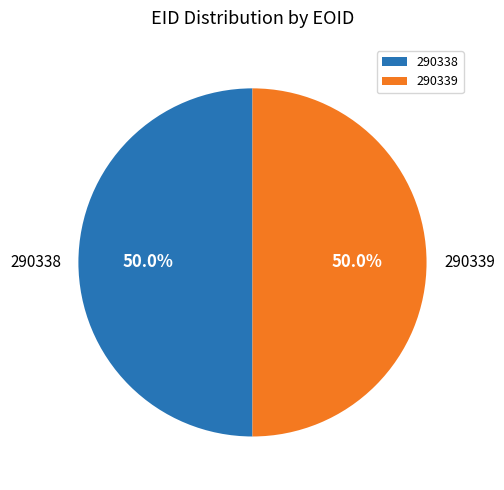

How many segments does this pie chart have?

2